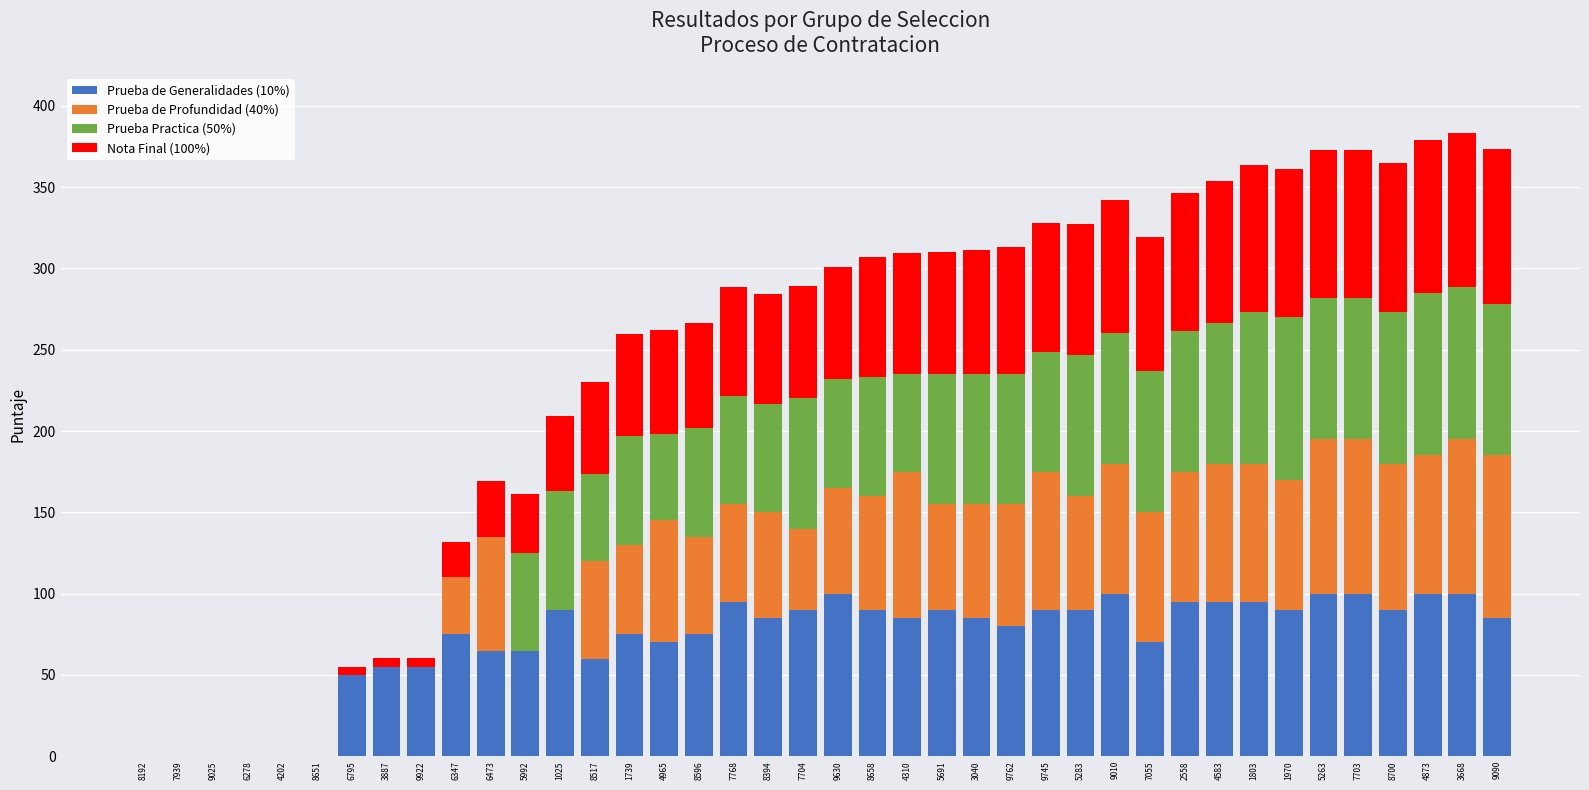

What is the total value across all series at 3668?

383.0